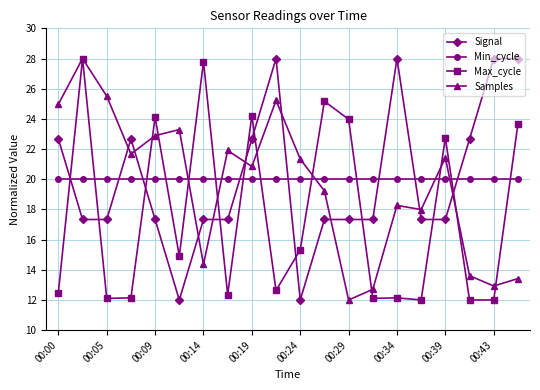

What is the minimum value for Max_cycle?

12.0